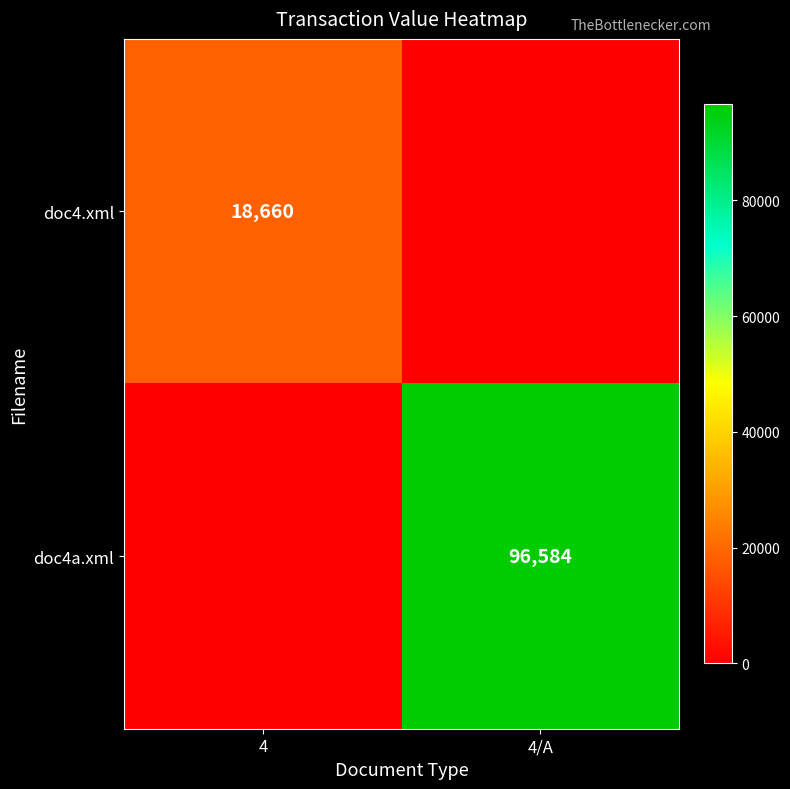

The doc4a.xml series shows 96584 at 4/A. True or false?

True